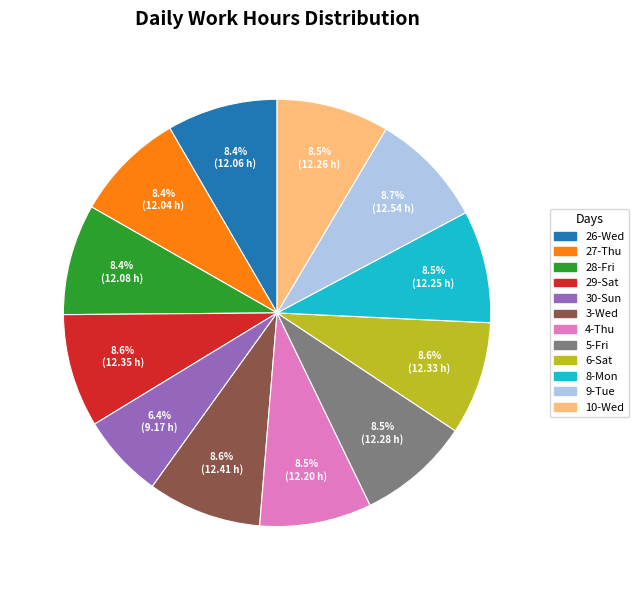

What percentage do 10-Wed and 30-Sun together represent?

14.9%